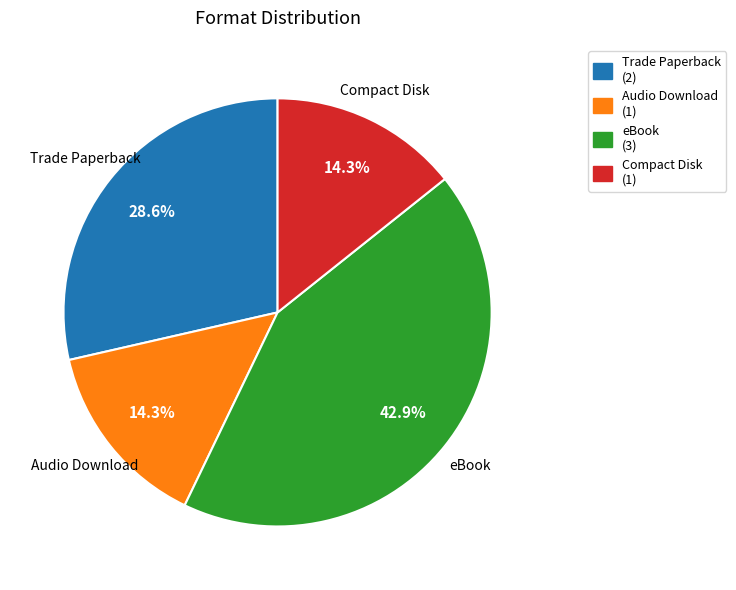

Is it true that eBook is 43% of the pie?

True